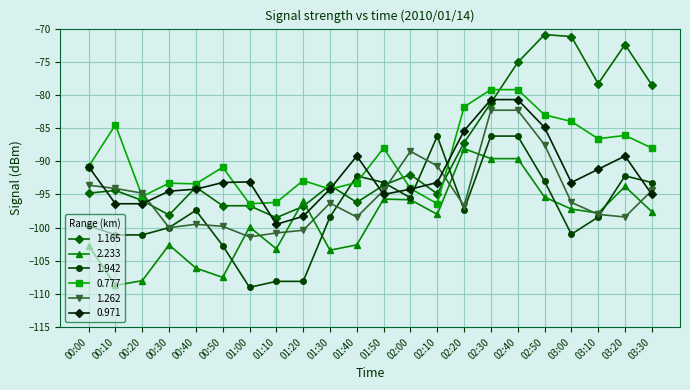

Is it true that 2.233 equals -89.6 at 02:40?

True